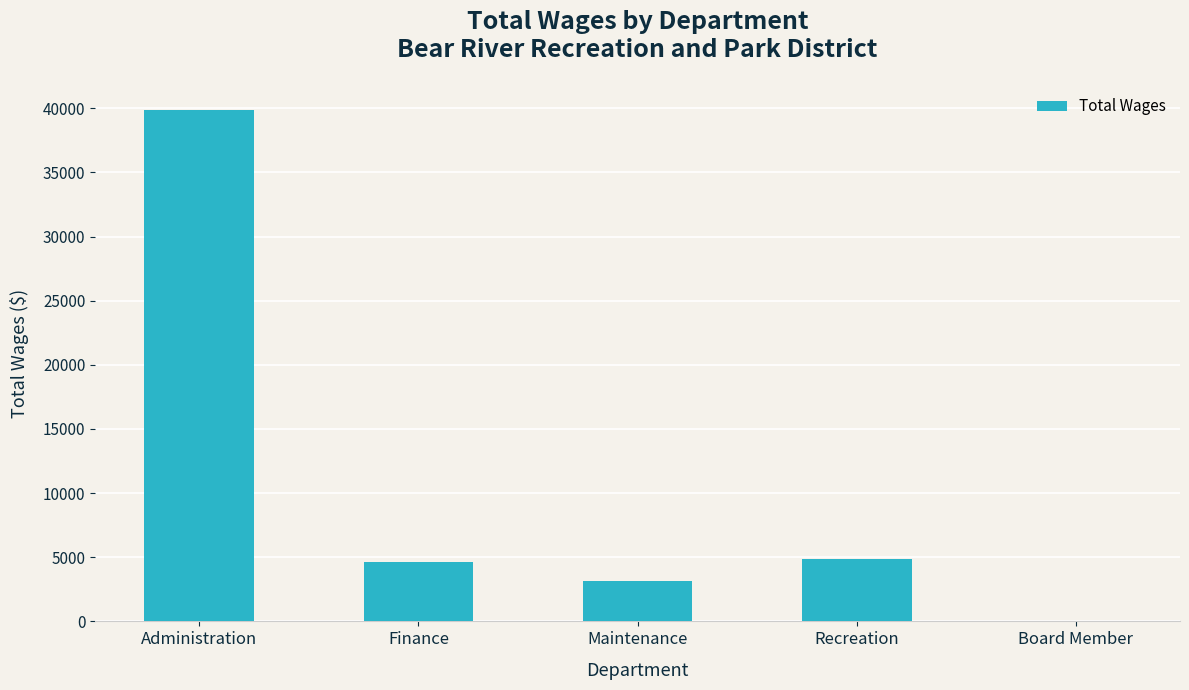

Where is the data nearest to the value 19927?

Recreation